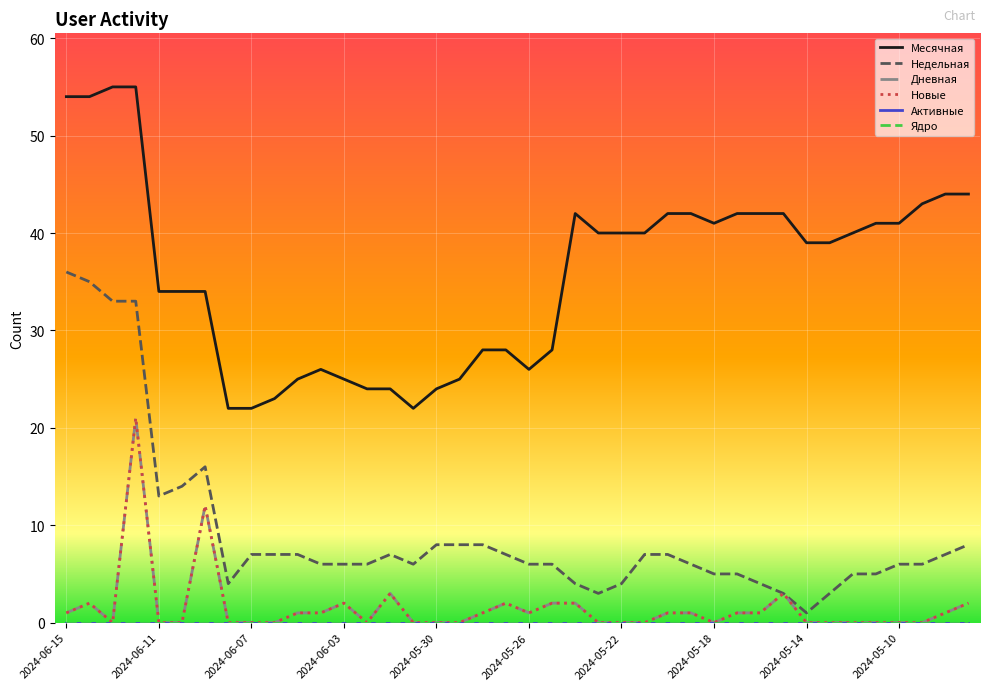

Does the chart have visible grid lines?

Yes